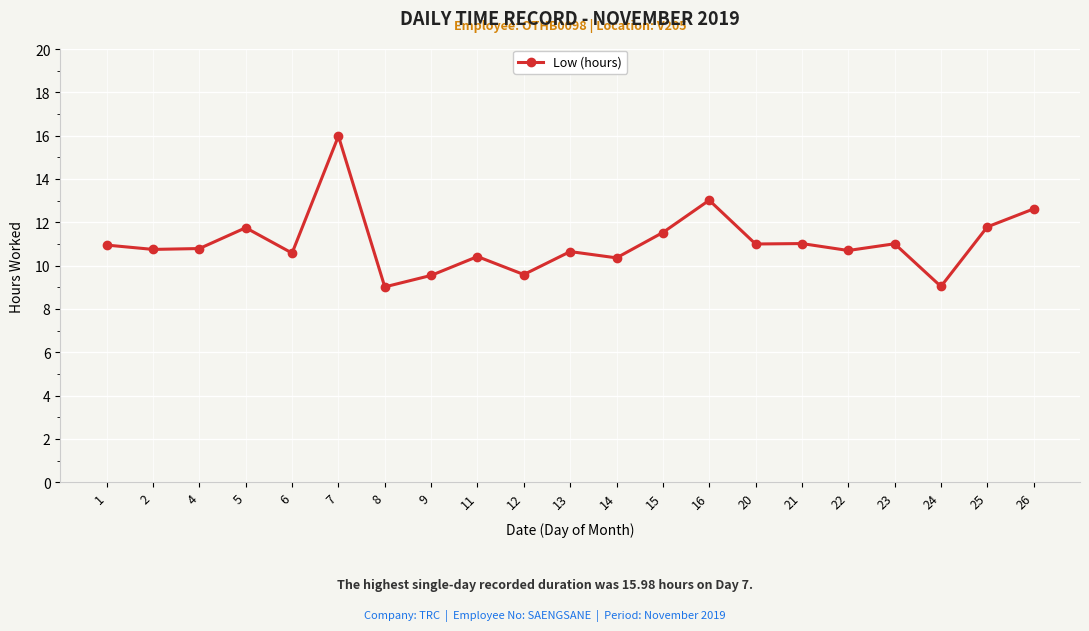

How many values are below 10?

4